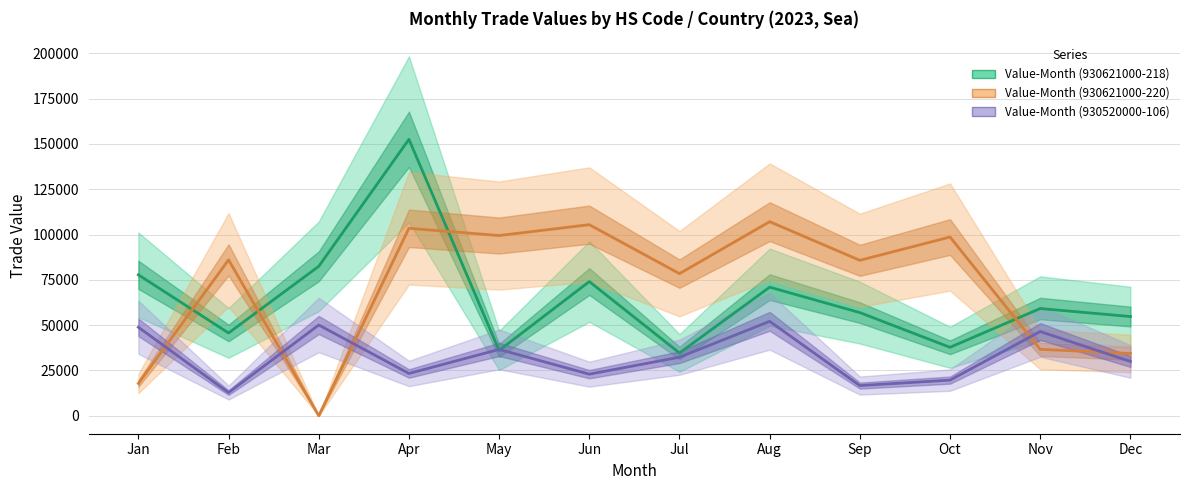

At which label does Value-Month (930621000-220) first exceed 86020?

Apr